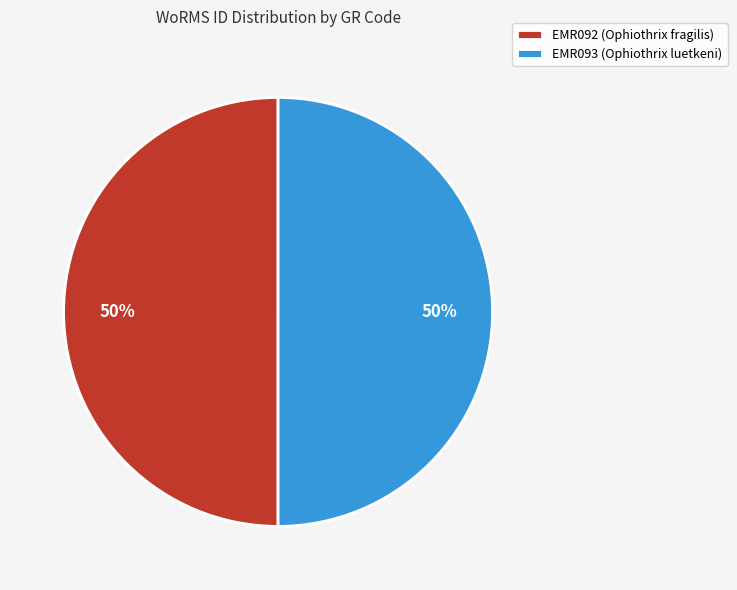

To the nearest percent, what portion does EMR092 (Ophiothrix fragilis) represent?

50%